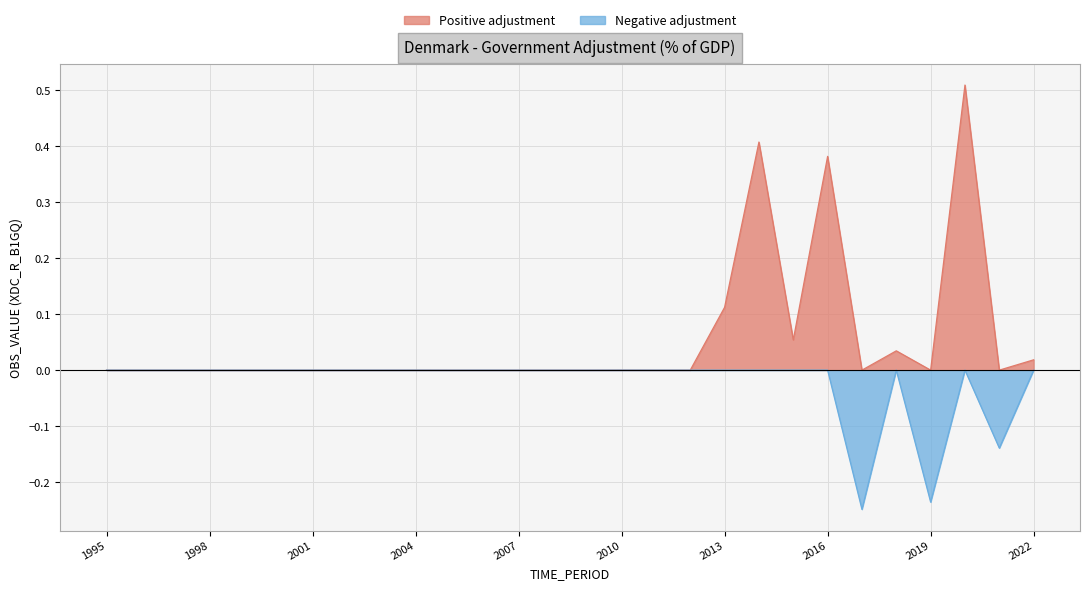

What is the difference between the second highest and minimum values in the OBS_VALUE series?

0.7